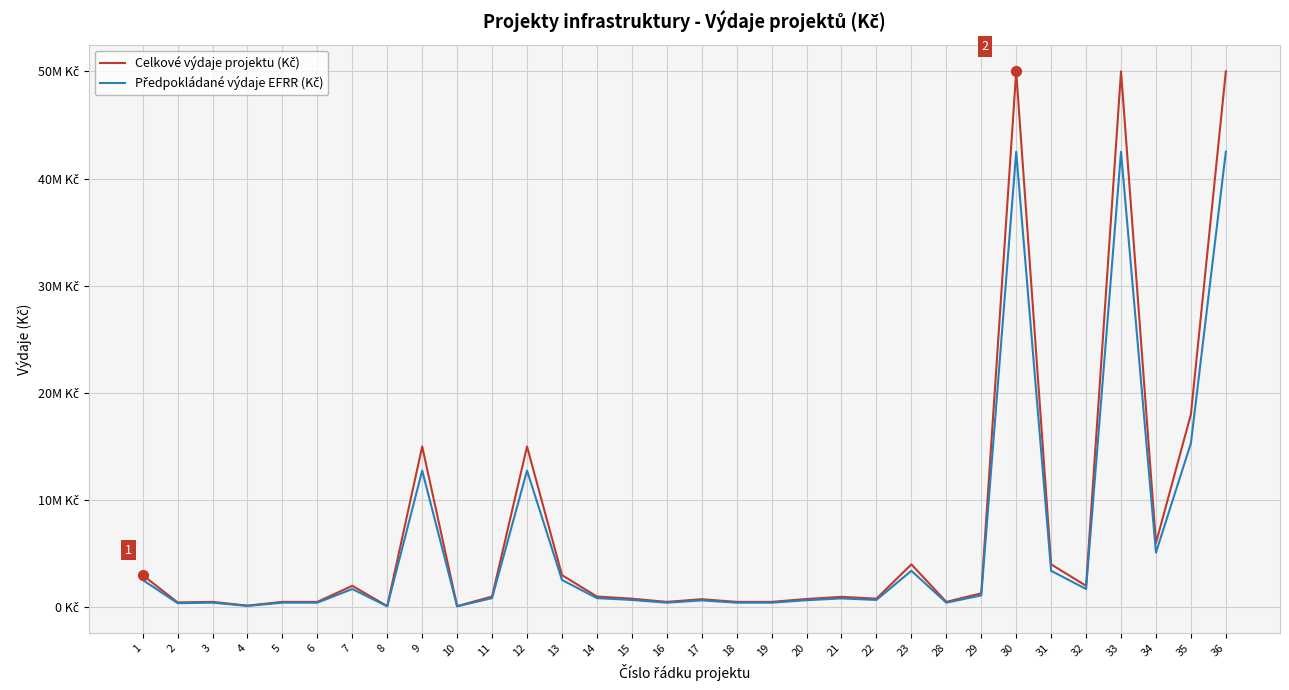

Is the value of Předpokládané výdaje EFRR (Kč) at 16 greater than the value of Celkové výdaje projektu (Kč) at 20?

No